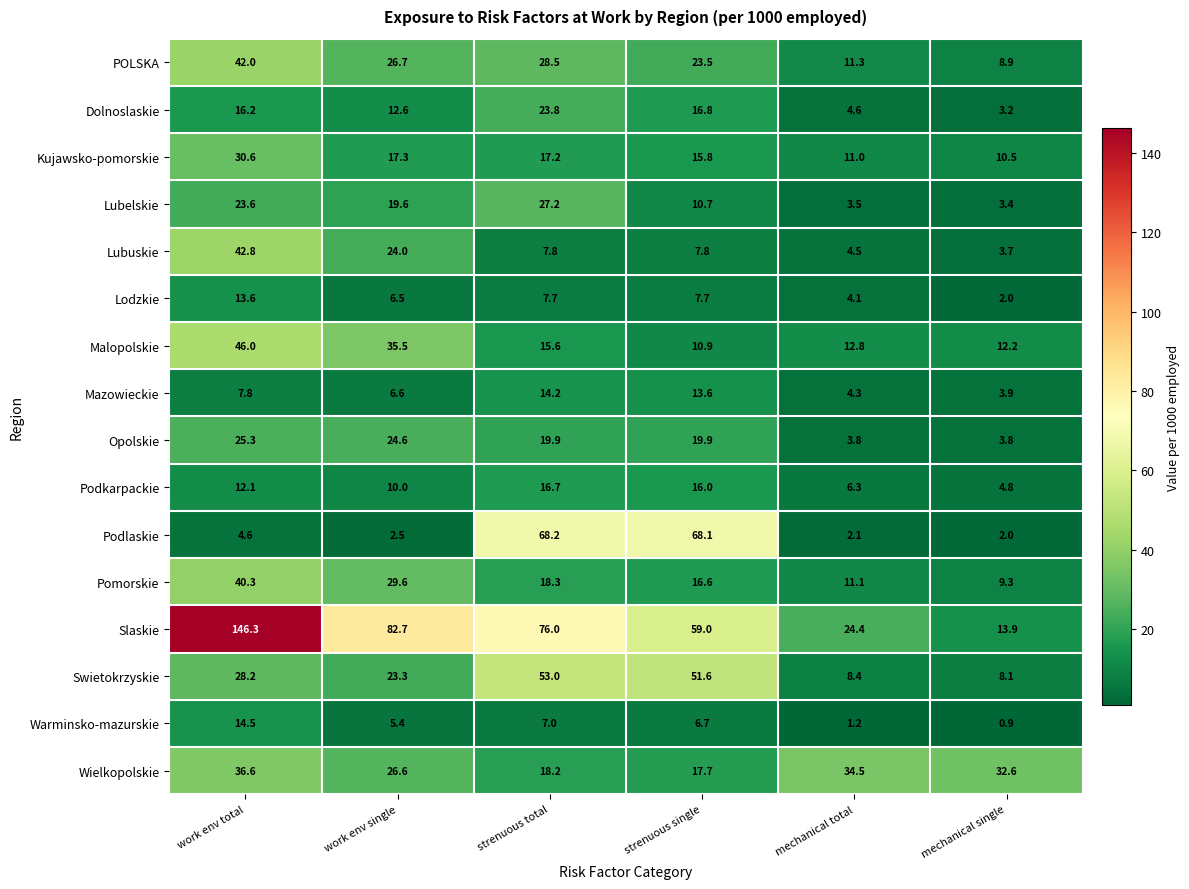

At which category is the sum across all series the highest?

work env total